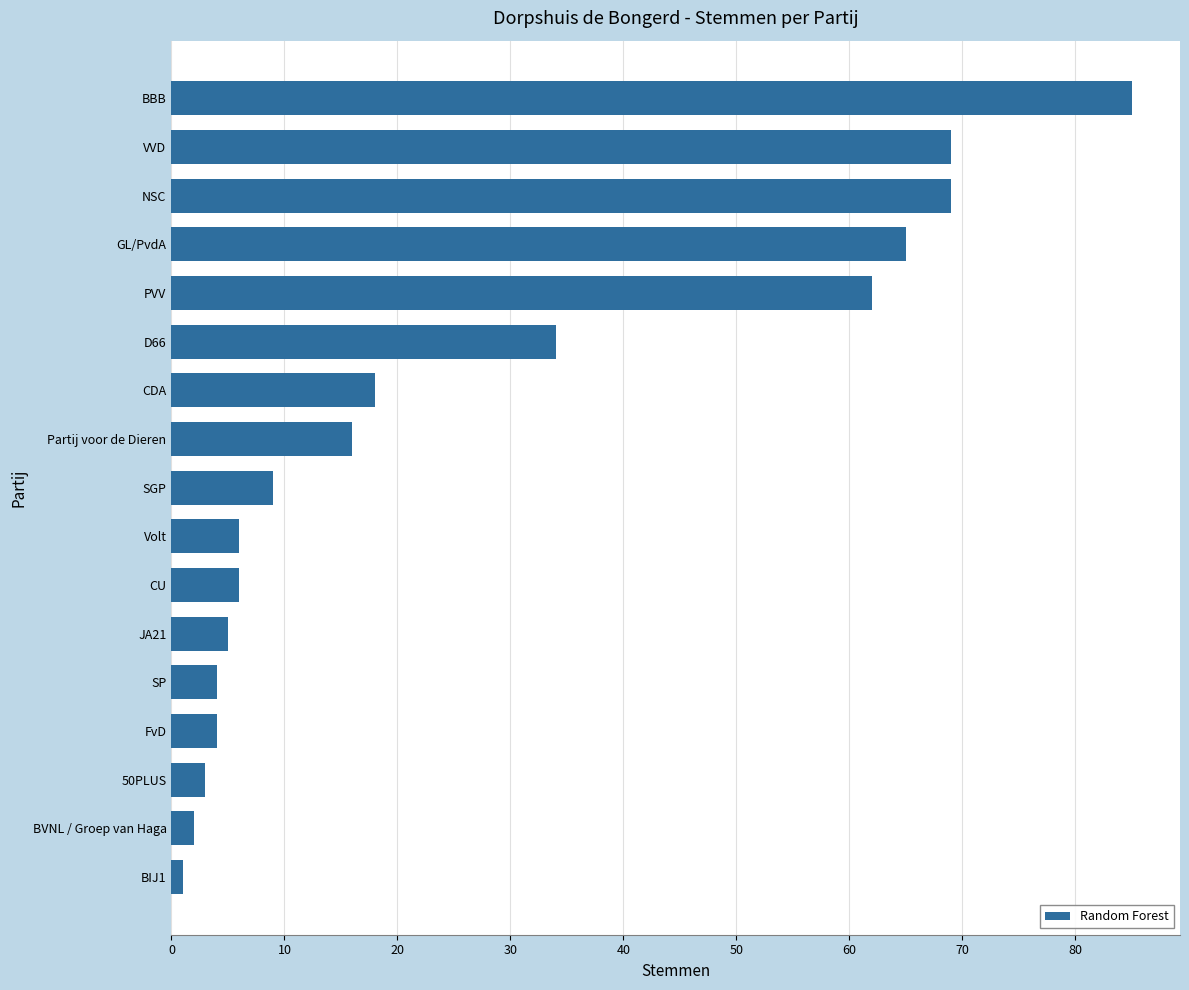

Reading bottom to top, transcribe all the data shown in this chart.

1	2	3	4	4	5	6	6	9	16	18	34	62	65	69	69	85